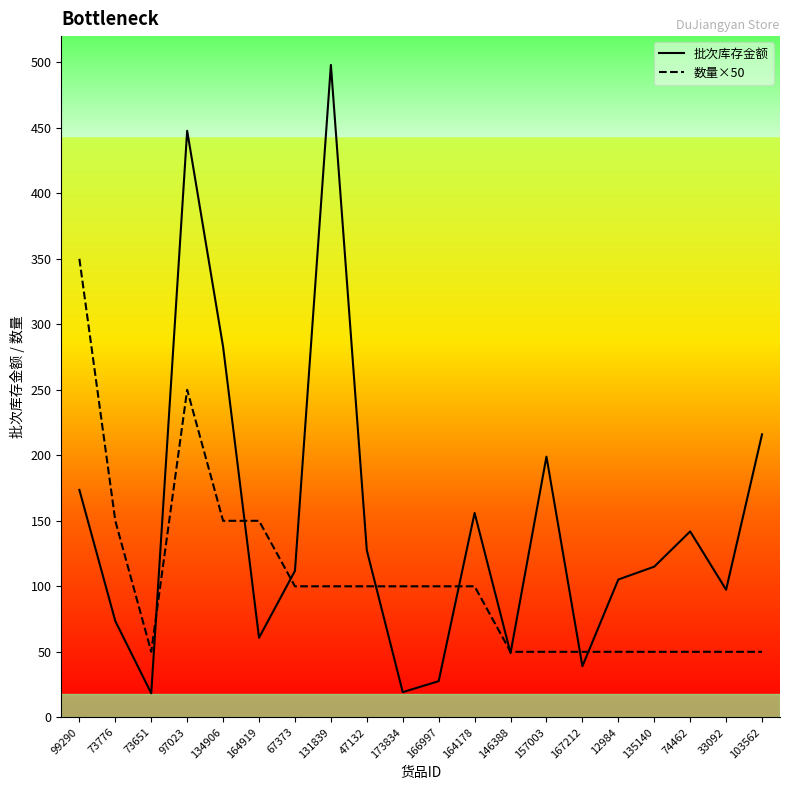

What is the total value across all series at 99290?

523.6